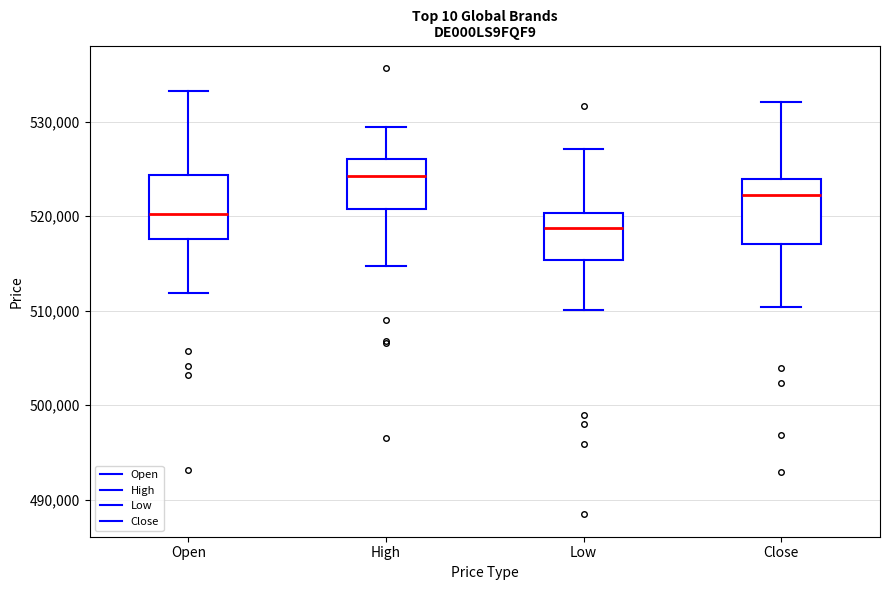

Reading left to right, read every box against the y-axis: the position of its median line, the range the box covers, and the ends of its whiskers. The values are not printed on the chart, so give them approximately, as read against the axis.

Open: median 520000, box 518000 to 524000, whiskers 512000 to 533000
High: median 524000, box 521000 to 526000, whiskers 515000 to 529000
Low: median 519000, box 515000 to 520000, whiskers 510000 to 527000
Close: median 522000, box 517000 to 524000, whiskers 510000 to 532000